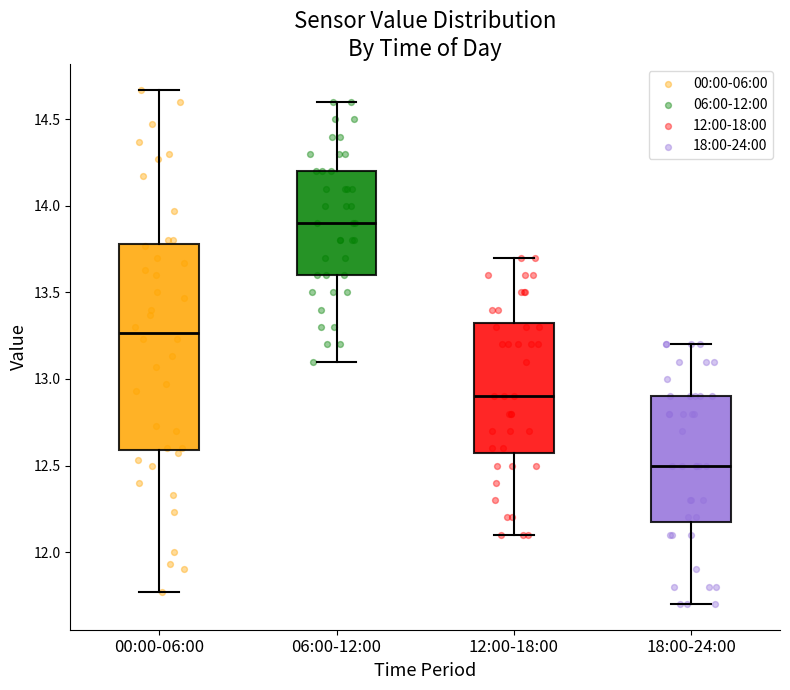

Reading left to right, read every box against the y-axis: the position of its median line, the range the box covers, and the ends of its whiskers. The values are not printed on the chart, so give them approximately, as read against the axis.

00:00-06:00: median 13.25, box 12.60 to 13.80, whiskers 11.75 to 14.65
06:00-12:00: median 13.90, box 13.60 to 14.20, whiskers 13.10 to 14.60
12:00-18:00: median 12.90, box 12.60 to 13.35, whiskers 12.10 to 13.70
18:00-24:00: median 12.50, box 12.20 to 12.90, whiskers 11.70 to 13.20